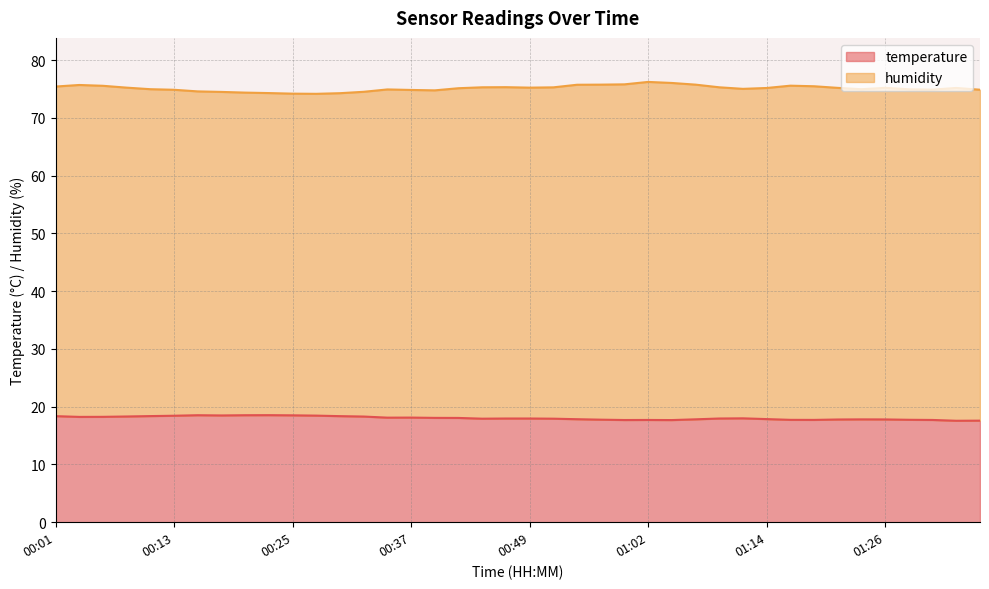

What is the total value across all series at 01:26?

75.2